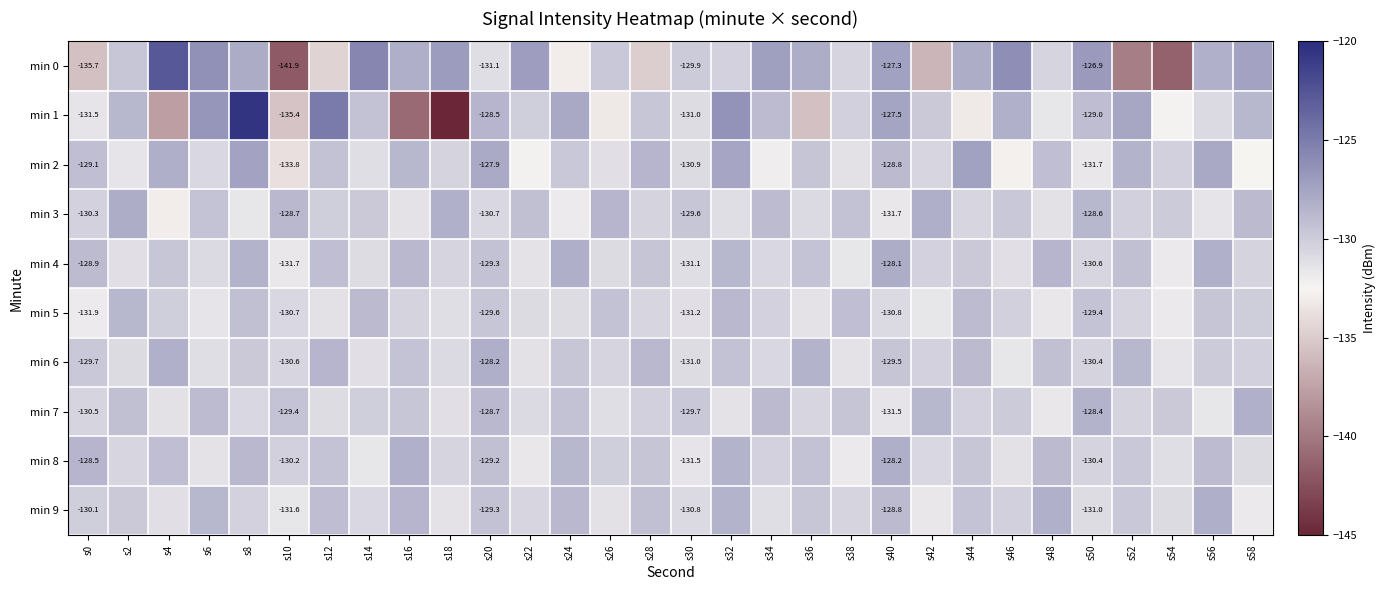

Is it true that min 3 equals -27.3 at s36?

False